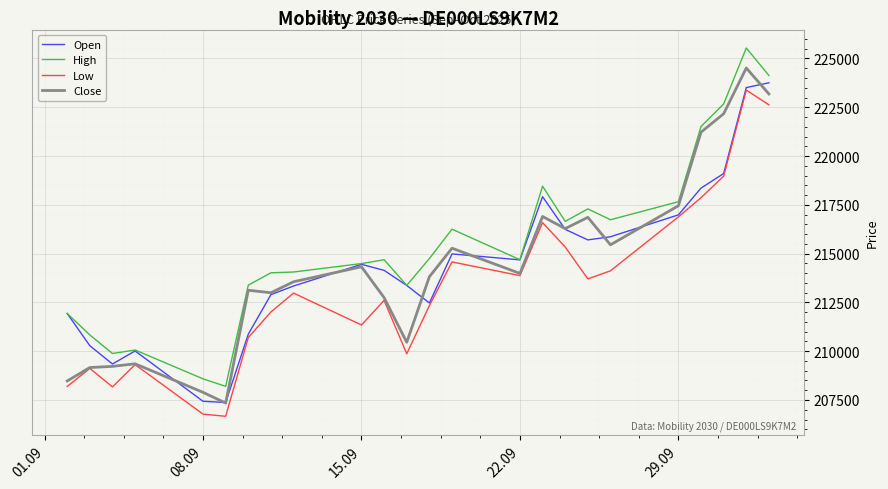

Which series has the largest total across all categories?

High